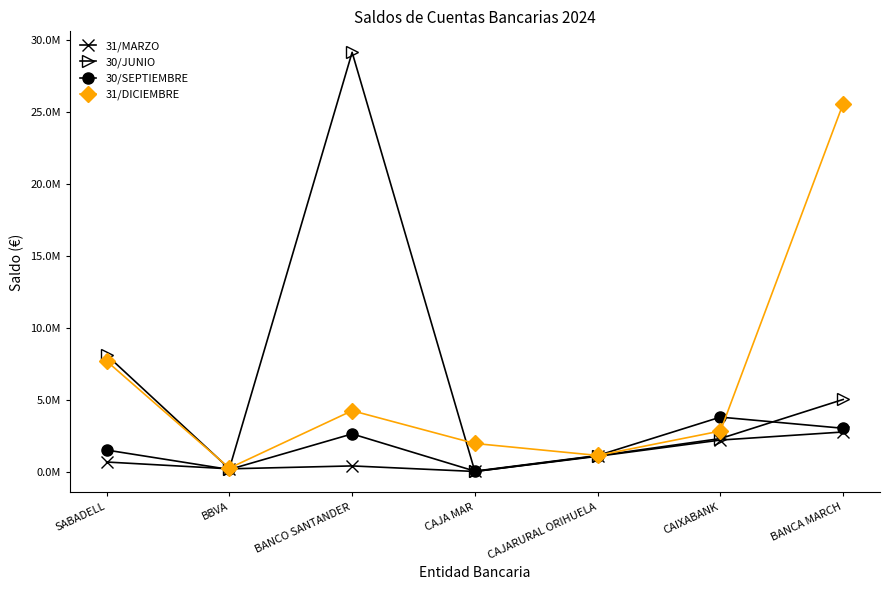

What are all the series names shown in the legend?

31/MARZO, 30/JUNIO, 30/SEPTIEMBRE, 31/DICIEMBRE